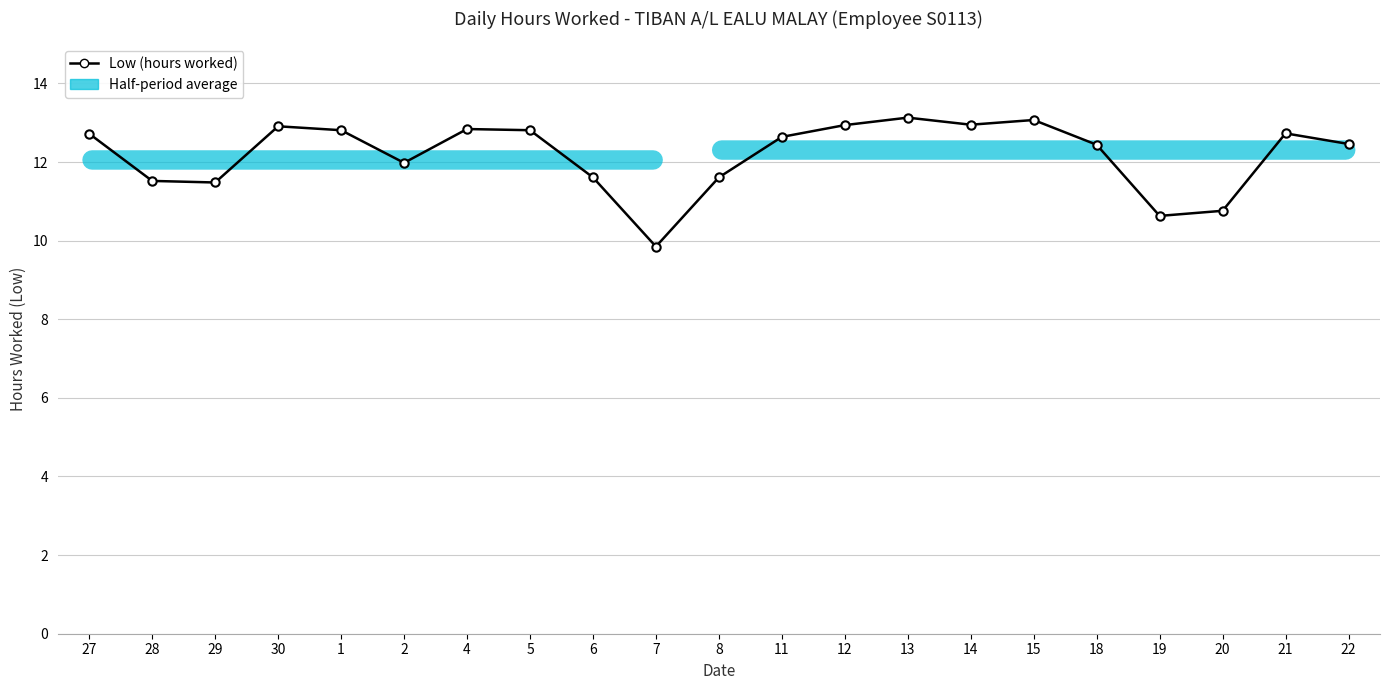

At which label does the data first exceed 12?

27